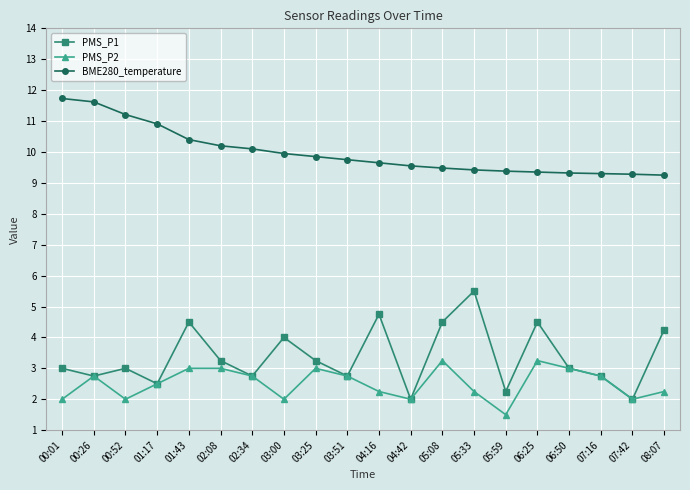

True or false: PMS_P1 has more than 1 interior local peaks.

True